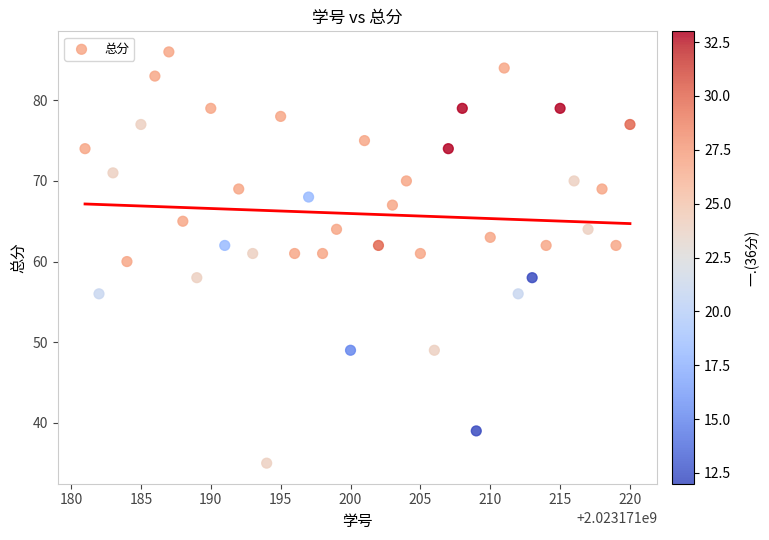

What is the range of Y values (max minus min)?

51